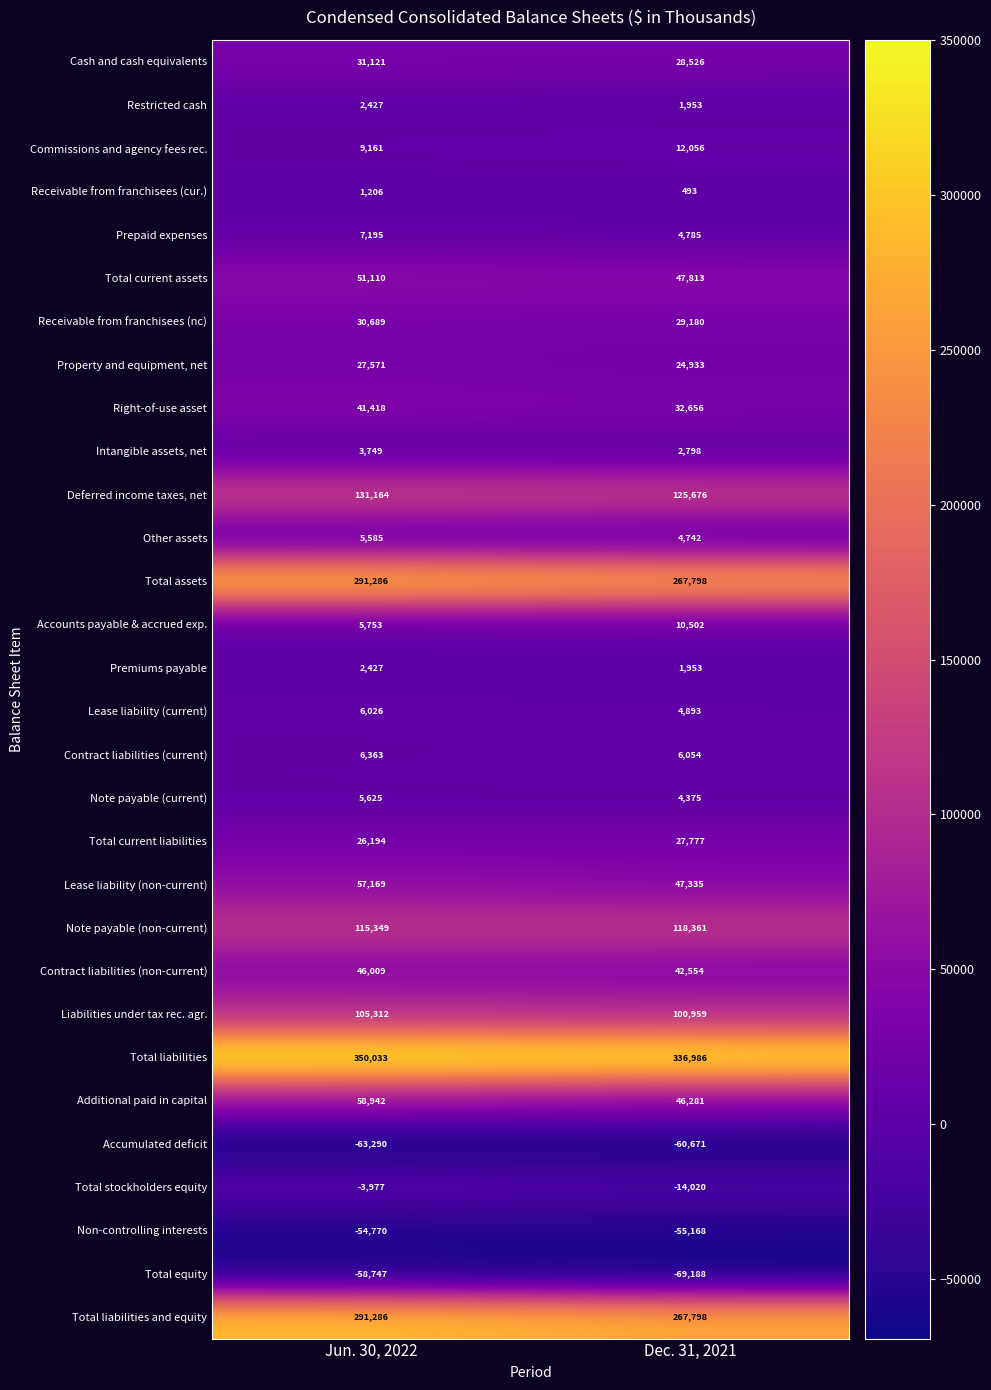

Where is Intangible assets, net nearest to the value 3273?

Dec. 31, 2021